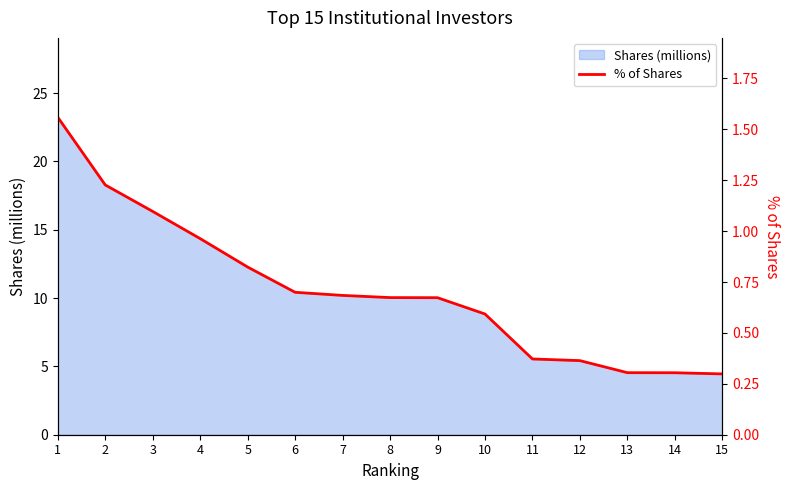

The chart shows a value of 0.3 at 10. True or false?

False